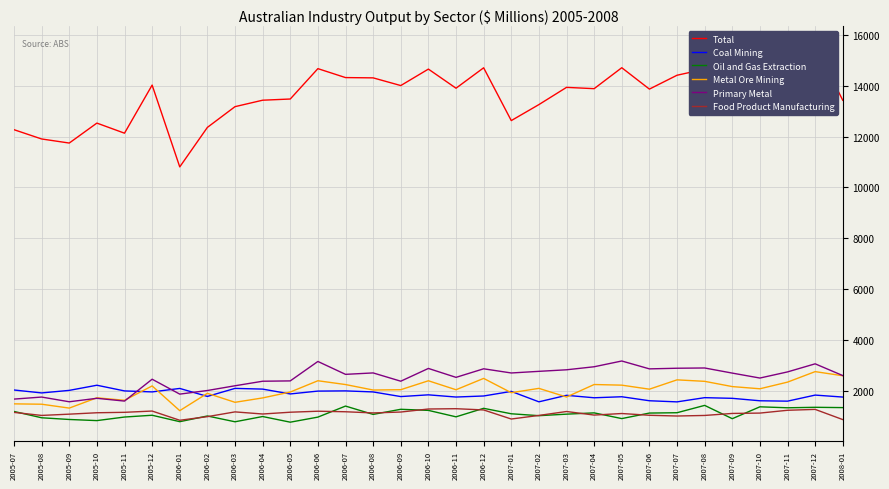

What is the spread (max minus min) of values at 2007-09?

12813